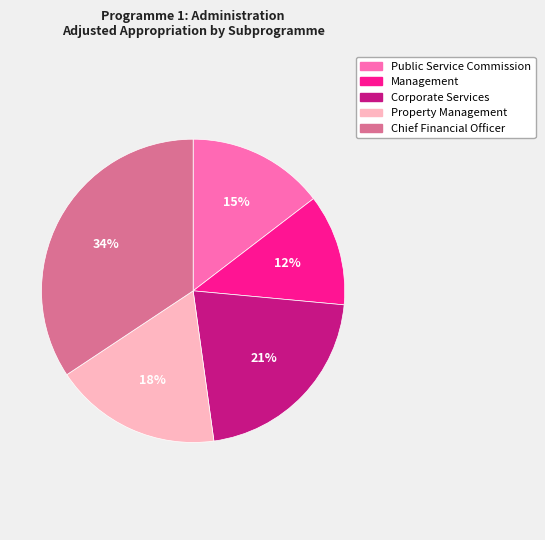

To the nearest percent, what portion does Corporate Services represent?

21%